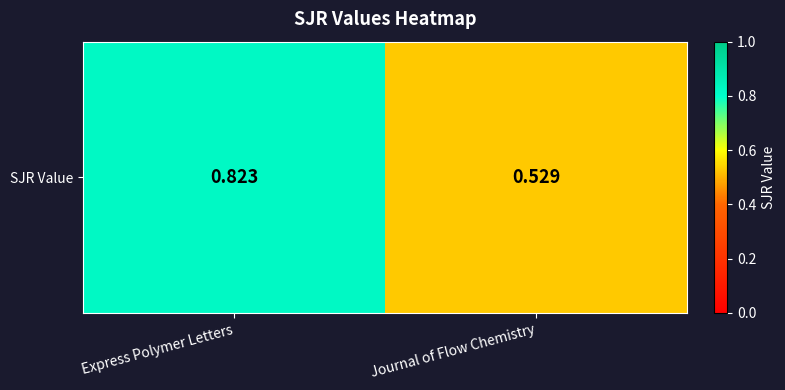

What is the minimum value shown in the chart?

0.5